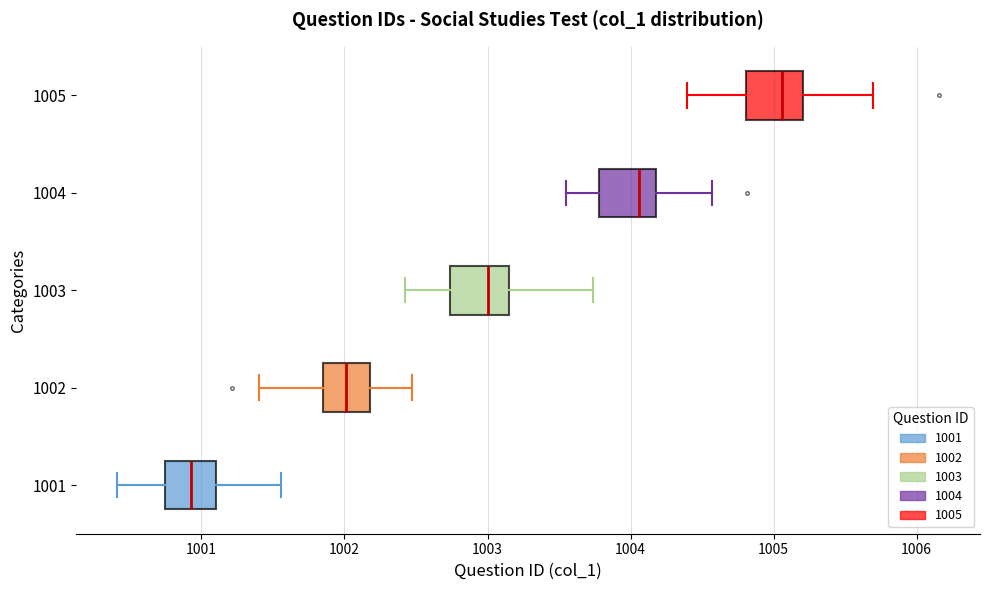

Reading bottom to top, read every box against the x-axis: the position of its median line, the range the box covers, and the ends of its whiskers. The values are not printed on the chart, so give them approximately, as read against the axis.

1001: median 1000.9, box 1000.7 to 1001.1, whiskers 1000.4 to 1001.6
1002: median 1002.0, box 1001.9 to 1002.2, whiskers 1001.4 to 1002.5
1003: median 1003.0, box 1002.7 to 1003.2, whiskers 1002.4 to 1003.7
1004: median 1004.1, box 1003.8 to 1004.2, whiskers 1003.5 to 1004.6
1005: median 1005.1, box 1004.8 to 1005.2, whiskers 1004.4 to 1005.7